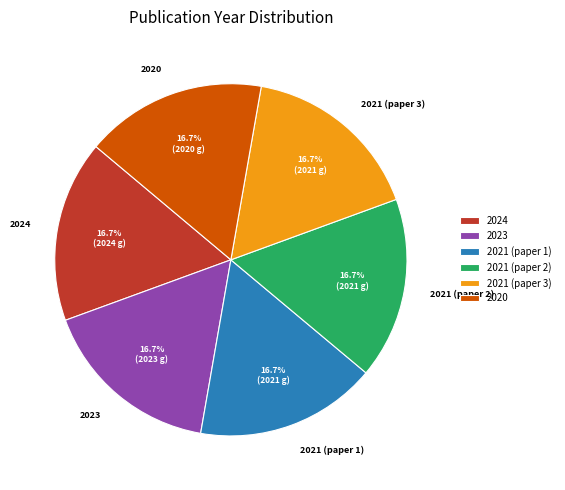

Is 2020 the majority of the pie?

No